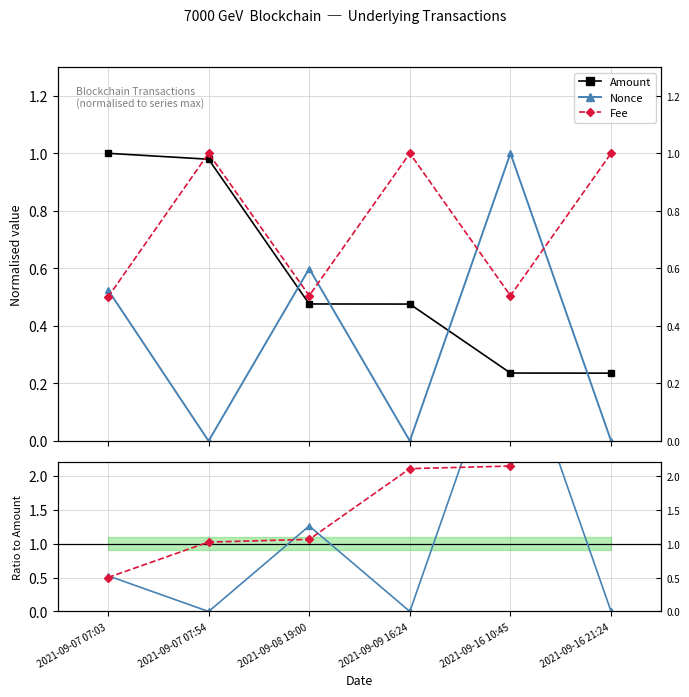

Which has a higher value, 2021-09-16 21:24 or 2021-09-16 10:45?

2021-09-16 10:45